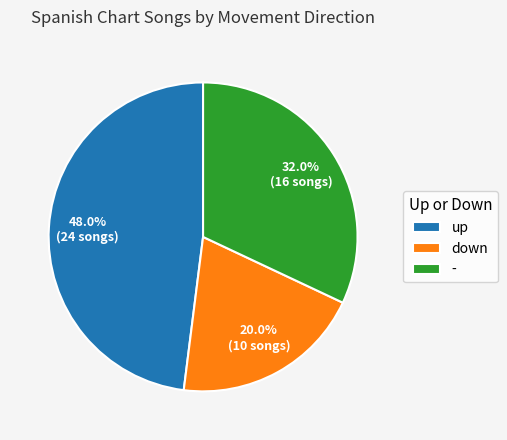

Count the number of slices in the pie.

3